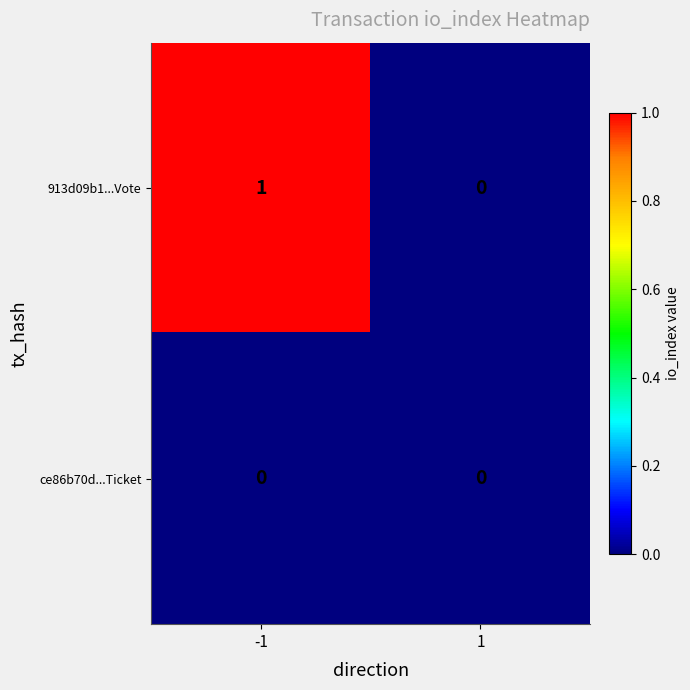

How many distinct data groups are displayed?

2